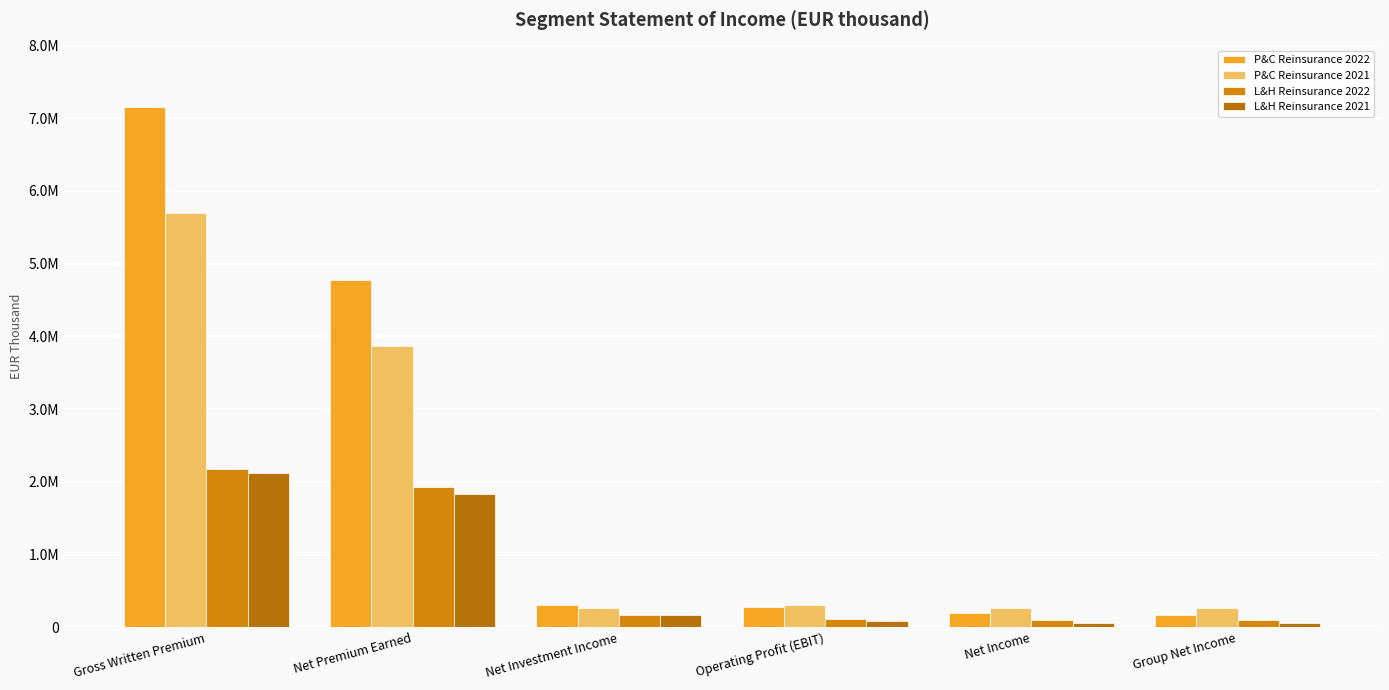

What is the difference between the second highest and minimum values in the P&C Reinsurance 2021 series?

3601921